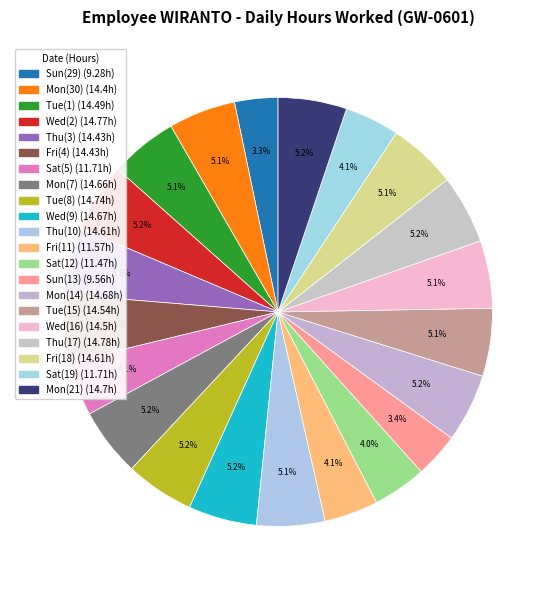

What percentage do Thu(3) and Sat(19) together represent?

9.2%